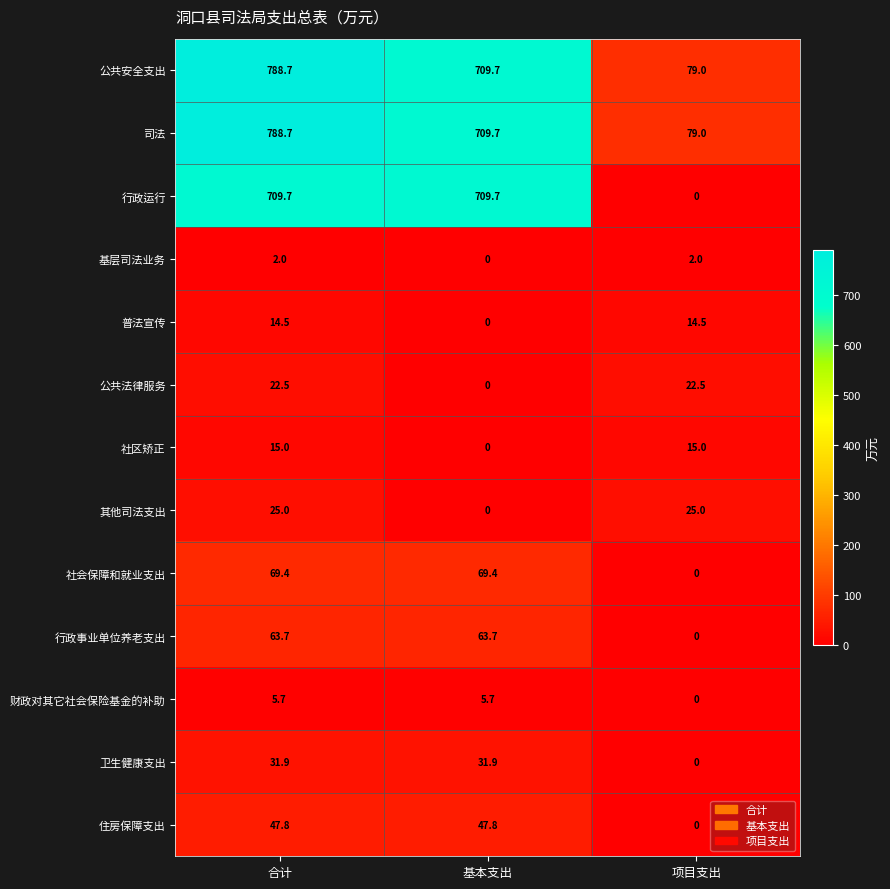

How many values in the 基层司法业务 series are below 2?

1